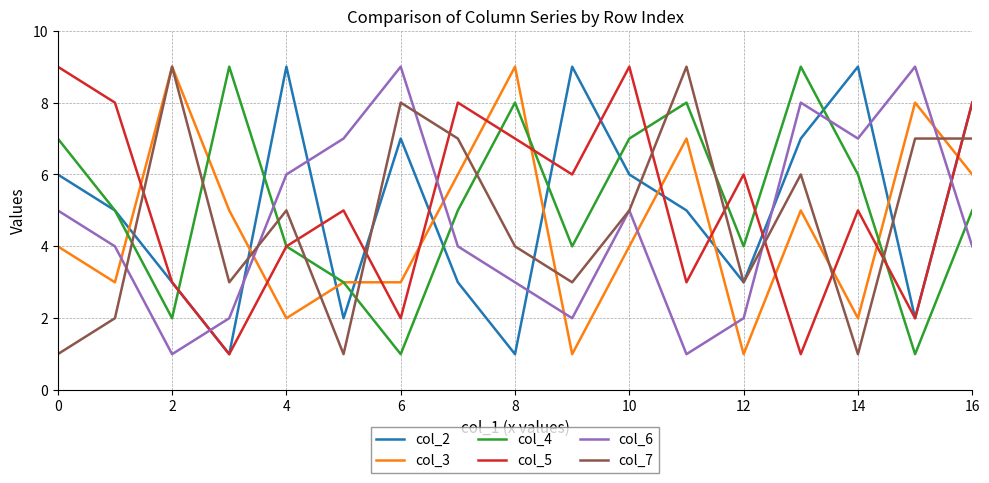

Reading right to left, transcribe all the data shown in this chart.

col_2: 8	2	9	7	3	5	6	9	1	3	7	2	9	1	3	5	6
col_3: 6	8	2	5	1	7	4	1	9	6	3	3	2	5	9	3	4
col_4: 5	1	6	9	4	8	7	4	8	5	1	3	4	9	2	5	7
col_5: 8	2	5	1	6	3	9	6	7	8	2	5	4	1	3	8	9
col_6: 4	9	7	8	2	1	5	2	3	4	9	7	6	2	1	4	5
col_7: 7	7	1	6	3	9	5	3	4	7	8	1	5	3	9	2	1